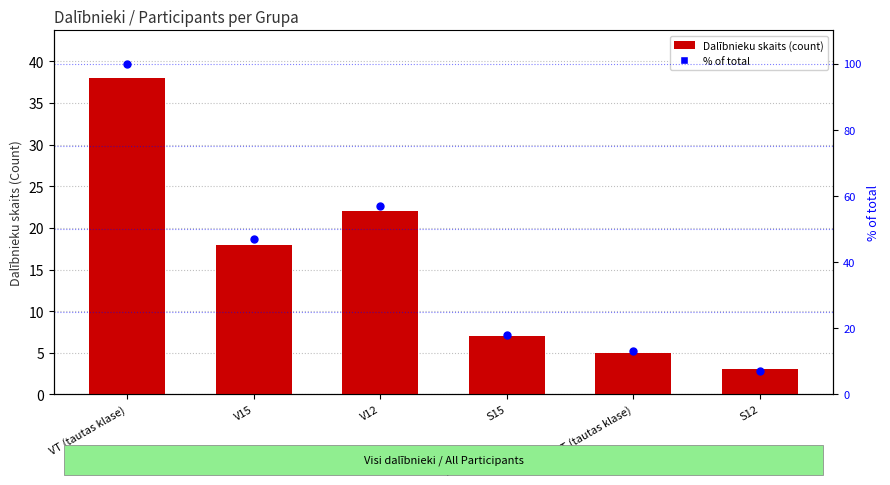

What are all the series names shown in the legend?

Participant count, % of total